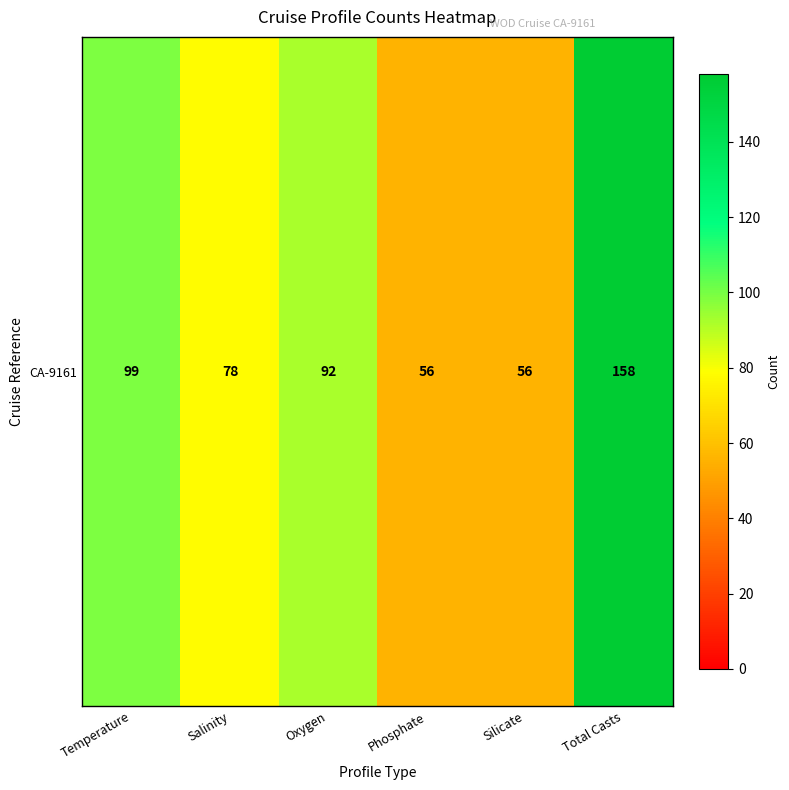

At which label is the value closest to 107?

Temperature